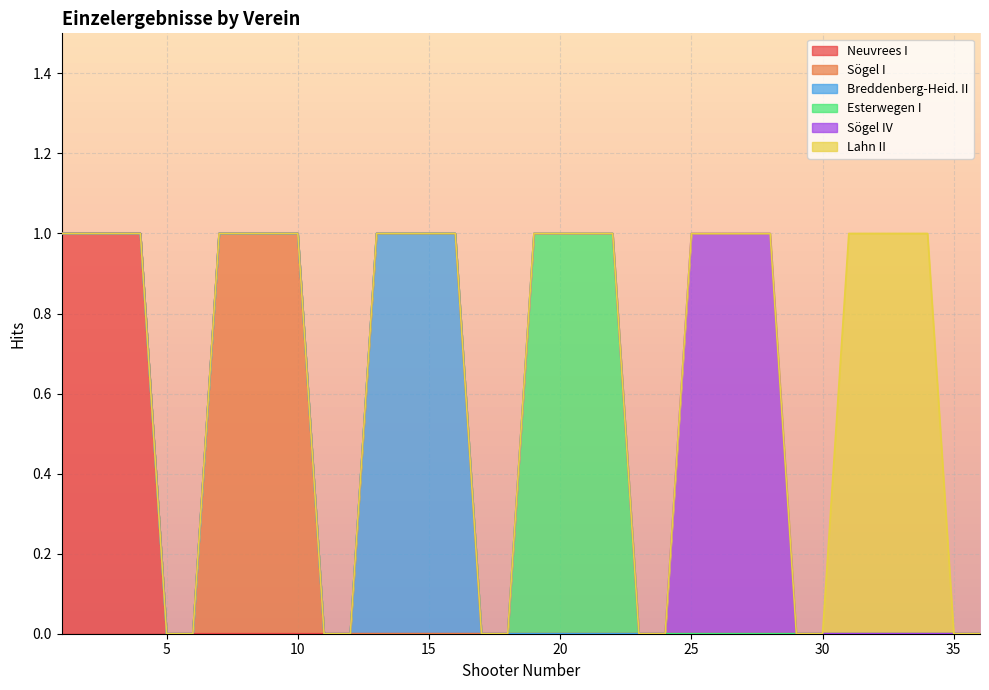

Reading right to left, list all the values displayed in this chart.

Neuvrees I: 36=0	35=0	34=0	33=0	32=0	31=0	30=0	29=0	28=0	27=0	26=0	25=0	24=0	23=0	22=0	21=0	20=0	19=0	18=0	17=0	16=0	15=0	14=0	13=0	12=0	11=0	10=0	9=0	8=0	7=0	6=0	5=0	4=1	3=1	2=1	1=1
Sögel I: 36=0	35=0	34=0	33=0	32=0	31=0	30=0	29=0	28=0	27=0	26=0	25=0	24=0	23=0	22=0	21=0	20=0	19=0	18=0	17=0	16=0	15=0	14=0	13=0	12=0	11=0	10=1	9=1	8=1	7=1	6=0	5=0	4=0	3=0	2=0	1=0
Breddenberg-Heid. II: 36=0	35=0	34=0	33=0	32=0	31=0	30=0	29=0	28=0	27=0	26=0	25=0	24=0	23=0	22=0	21=0	20=0	19=0	18=0	17=0	16=1	15=1	14=1	13=1	12=0	11=0	10=0	9=0	8=0	7=0	6=0	5=0	4=0	3=0	2=0	1=0
Esterwegen I: 36=0	35=0	34=0	33=0	32=0	31=0	30=0	29=0	28=0	27=0	26=0	25=0	24=0	23=0	22=1	21=1	20=1	19=1	18=0	17=0	16=0	15=0	14=0	13=0	12=0	11=0	10=0	9=0	8=0	7=0	6=0	5=0	4=0	3=0	2=0	1=0
Sögel IV: 36=0	35=0	34=0	33=0	32=0	31=0	30=0	29=0	28=1	27=1	26=1	25=1	24=0	23=0	22=0	21=0	20=0	19=0	18=0	17=0	16=0	15=0	14=0	13=0	12=0	11=0	10=0	9=0	8=0	7=0	6=0	5=0	4=0	3=0	2=0	1=0
Lahn II: 36=0	35=0	34=1	33=1	32=1	31=1	30=0	29=0	28=0	27=0	26=0	25=0	24=0	23=0	22=0	21=0	20=0	19=0	18=0	17=0	16=0	15=0	14=0	13=0	12=0	11=0	10=0	9=0	8=0	7=0	6=0	5=0	4=0	3=0	2=0	1=0